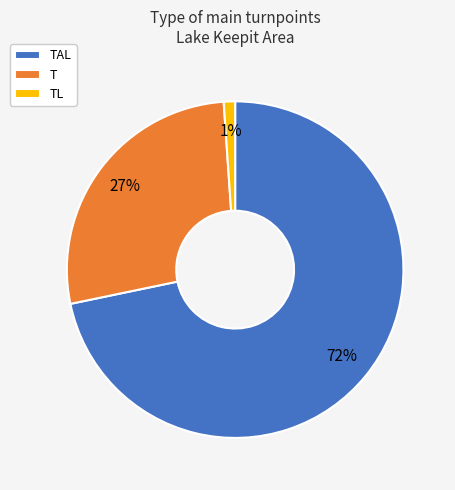

To the nearest percent, what is the average slice percentage?

33%